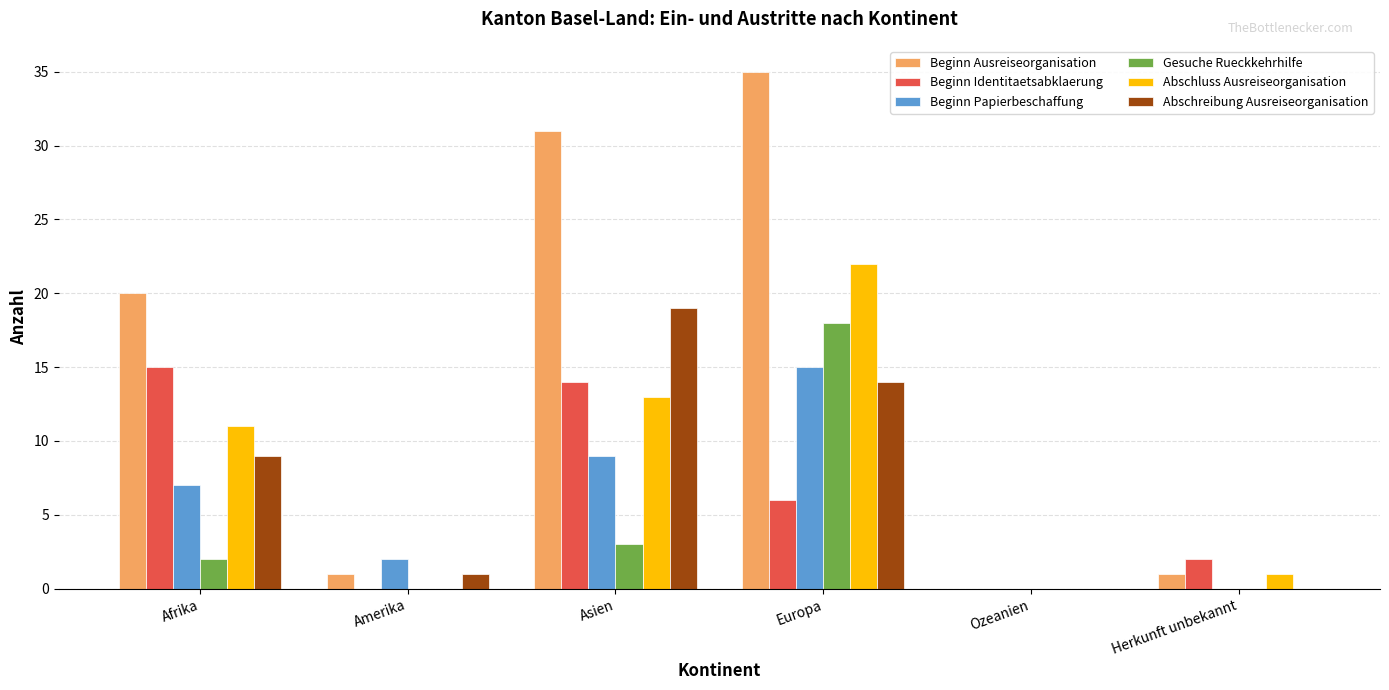

Where is Beginn Ausreiseorganisation nearest to the value 17?

Afrika